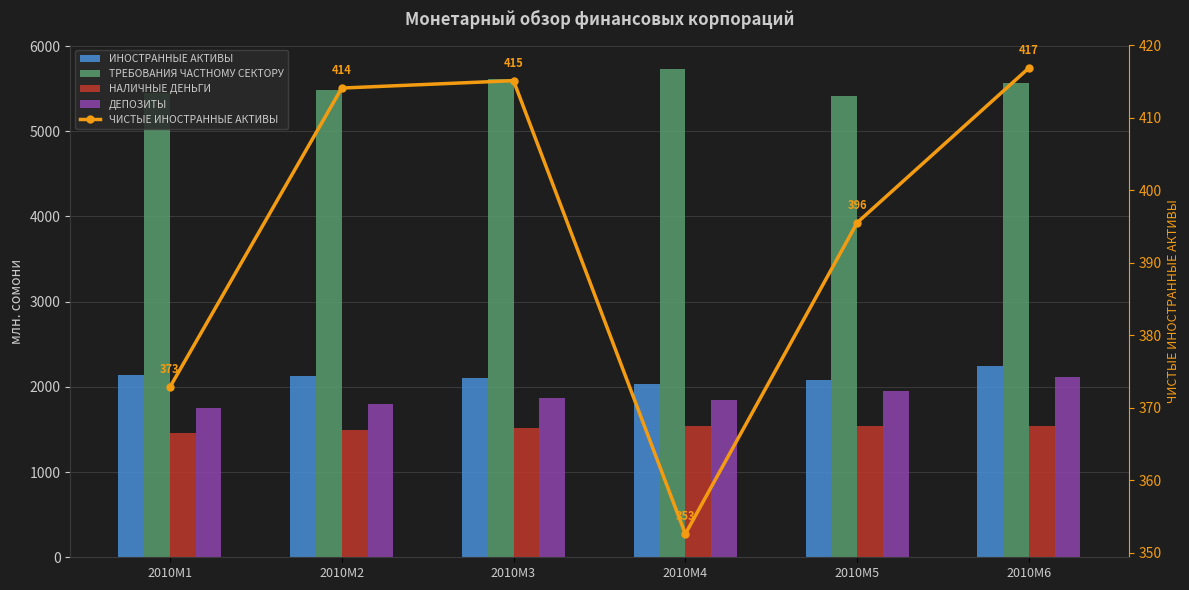

Is the value of ТРЕБОВАНИЯ ЧАСТНОМУ СЕКТОРУ at 2010M6 greater than the value of ЧИСТЫЕ ИНОСТРАННЫЕ АКТИВЫ at 2010M5?

Yes